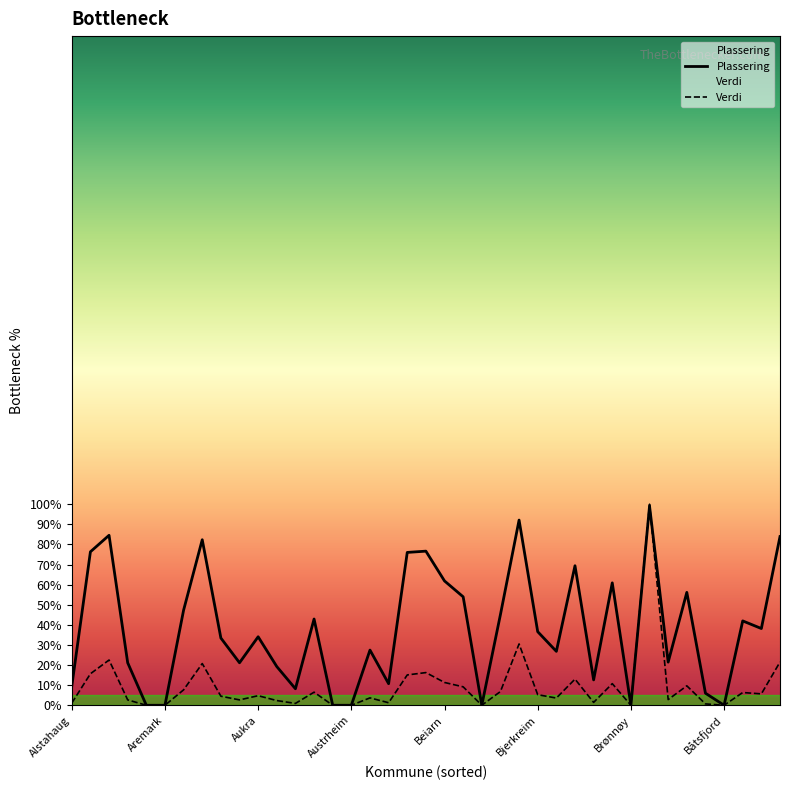

What is the difference between the maximum and minimum values in the Verdi series?

100.0